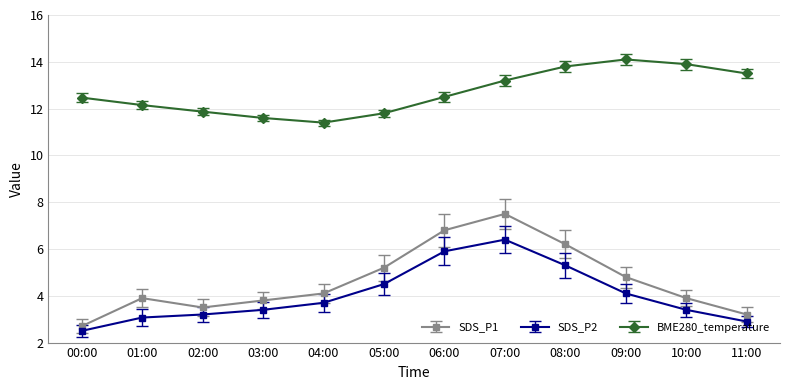

In BME280_temperature, how many points are higher than both neighbors (excluding endpoints)?

1